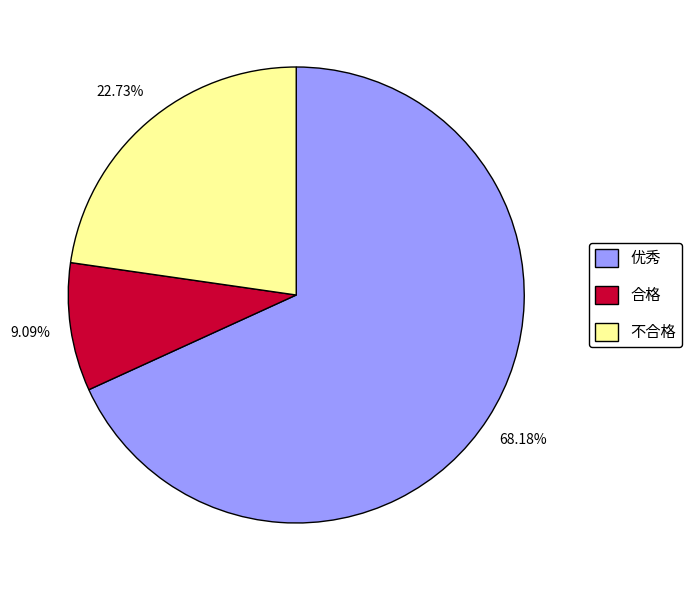

What percentage is the 优秀 slice, to the nearest percent?

68%